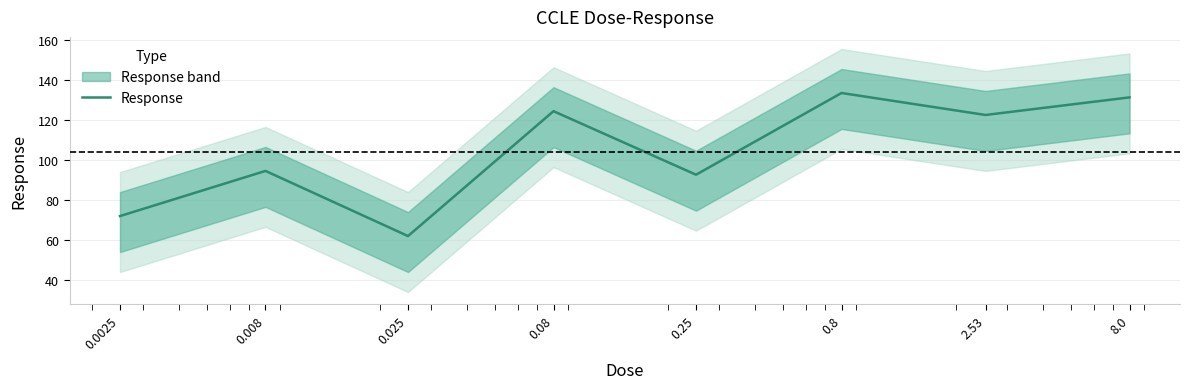

Reading left to right, what are all the values shown in this chart?

0.0025=72.0	0.008=94.6	0.025=62.0	0.08=124.5	0.25=92.7	0.8=133.6	2.53=122.6	8.0=131.4